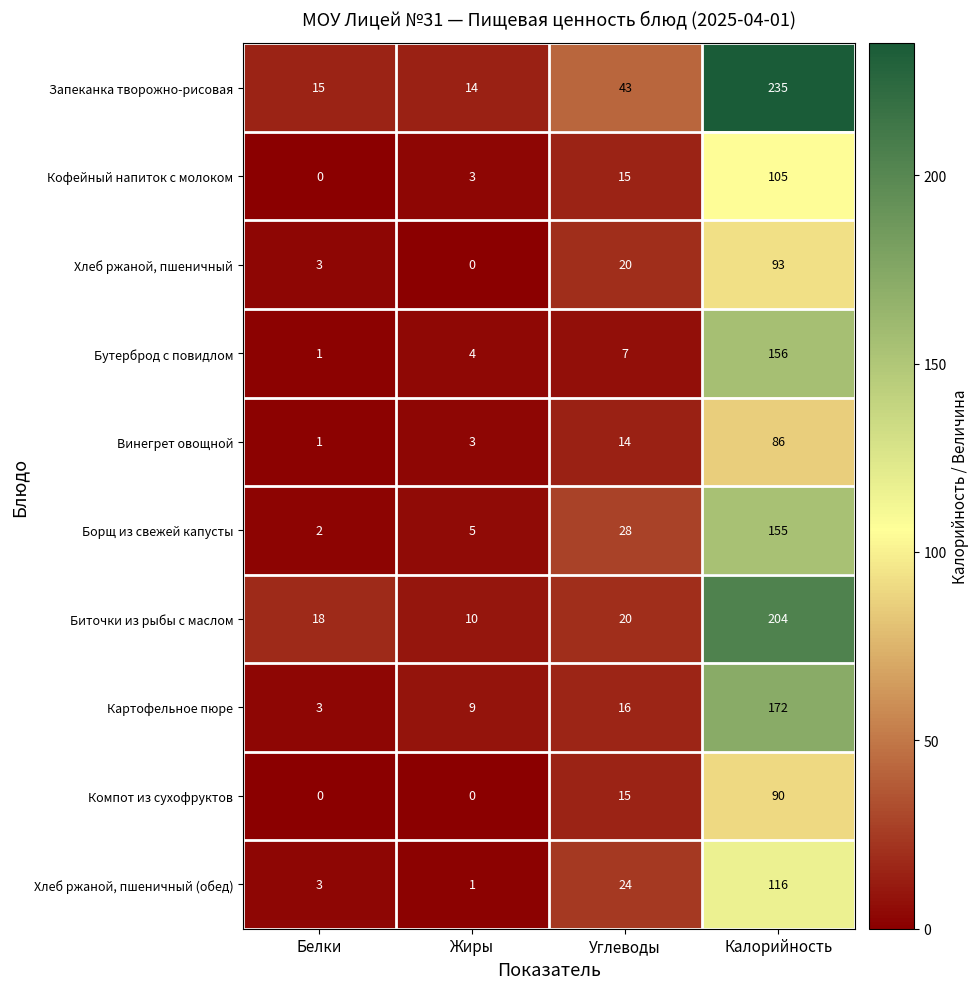

At which category is the sum across all series the highest?

Калорийность